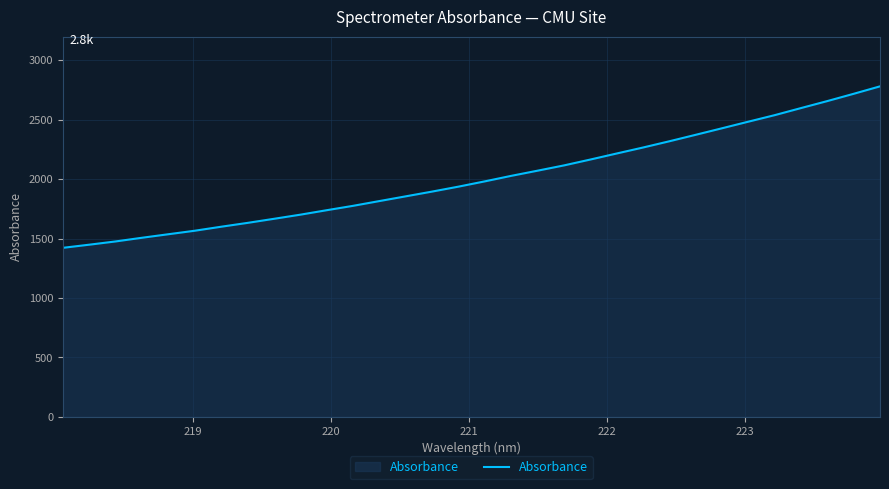

What is the difference between the maximum and minimum values?

1358.7